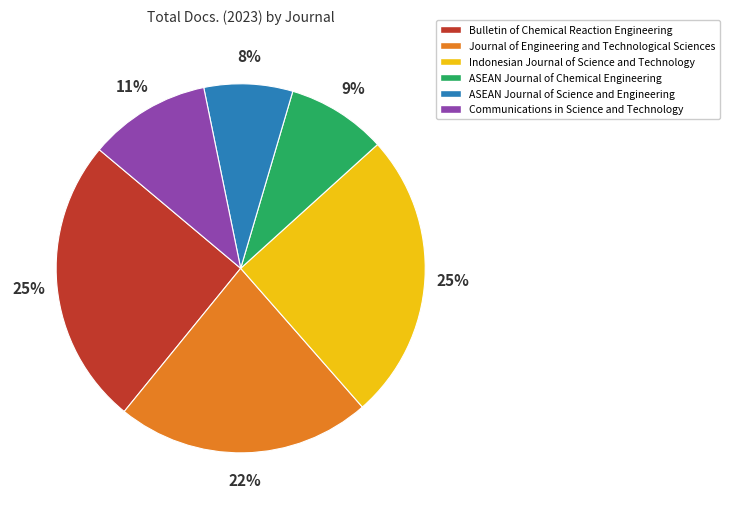

Does Bulletin of Chemical Reaction Engineering represent more than half of the total?

No